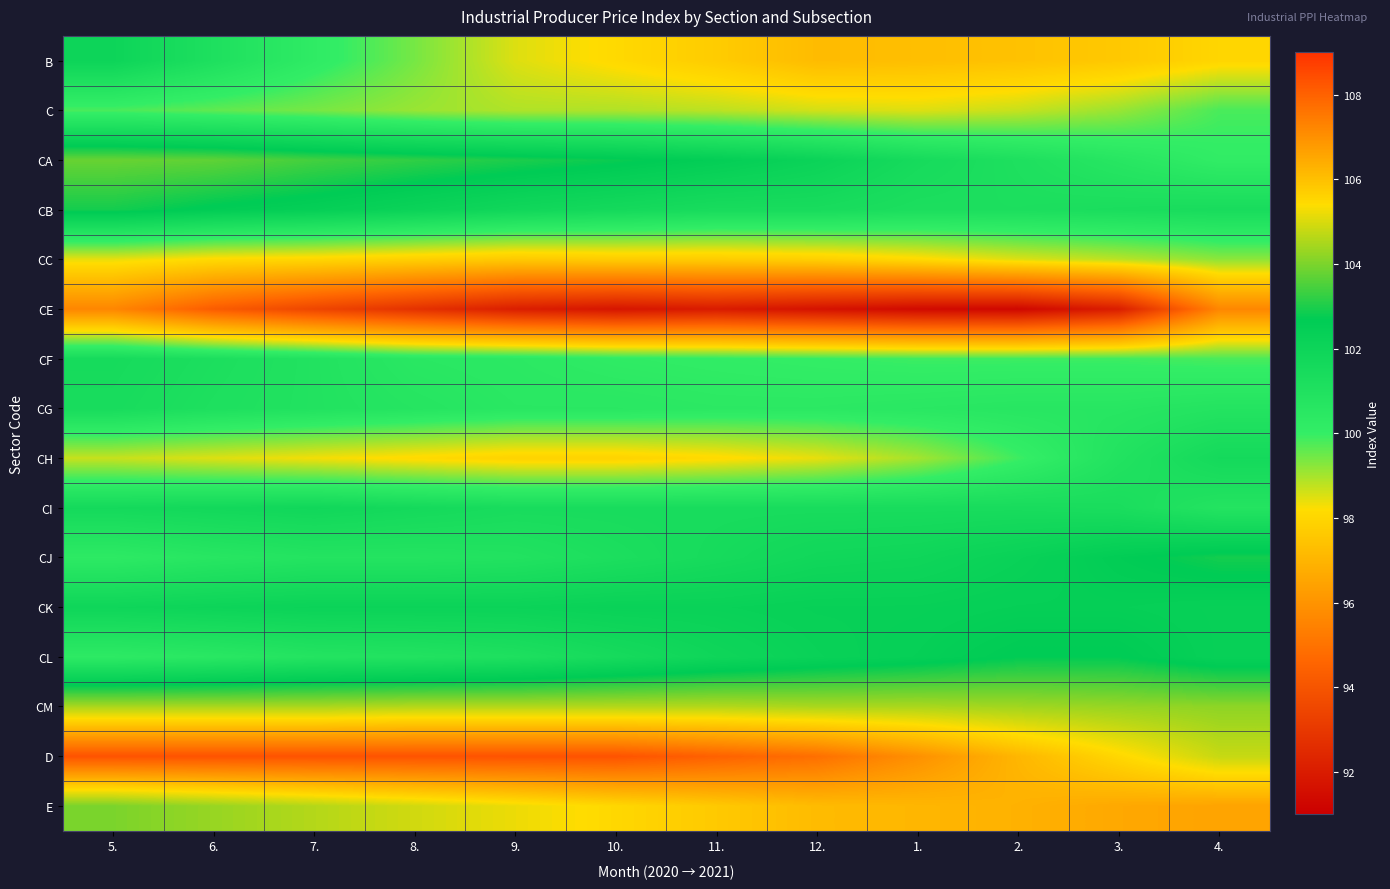

At how many categories does at least one series exceed 97?

12